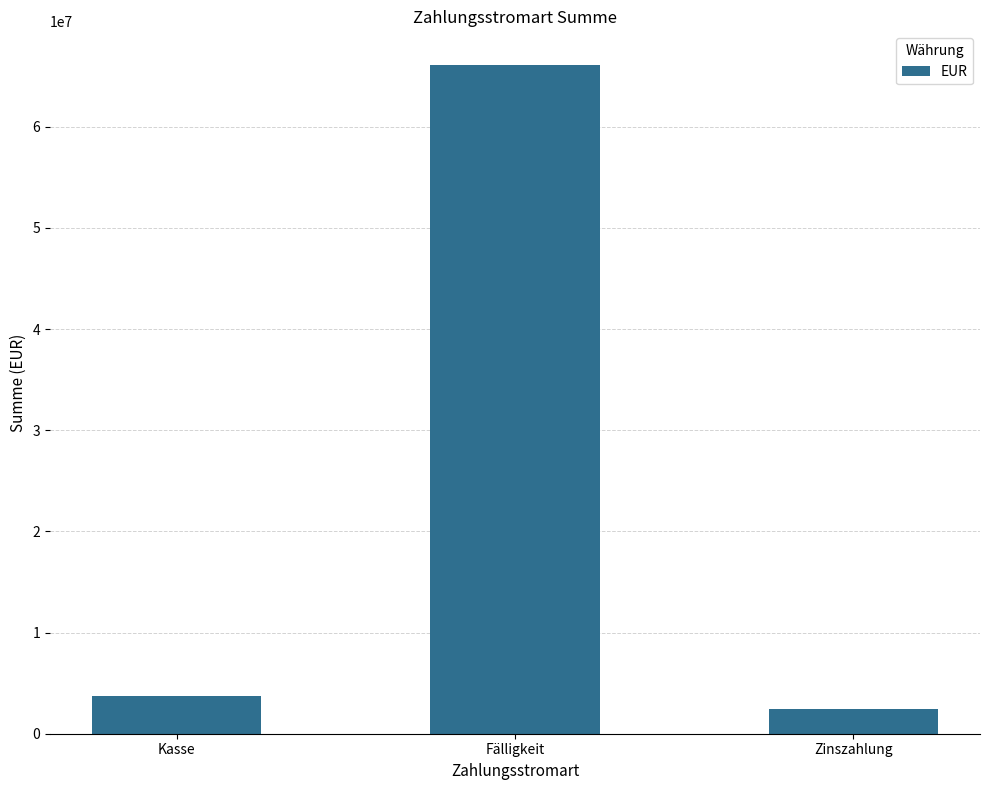

What is the average value?

24088828.2